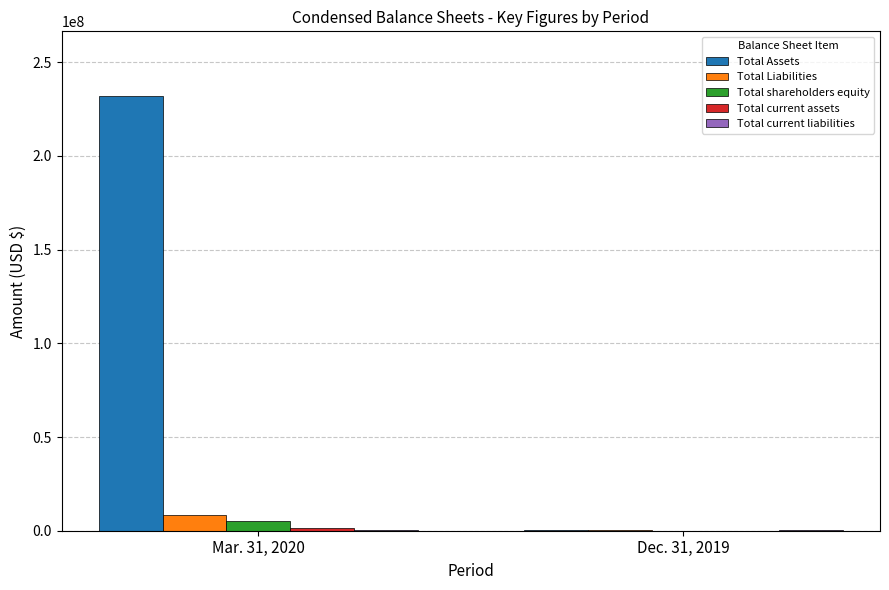

Which series has the largest total across all categories?

Total Assets